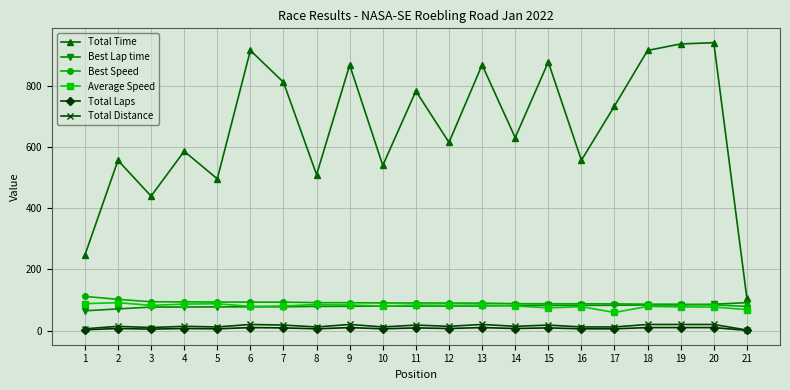

True or false: Best Speed and Total Distance intersect in this chart.

False